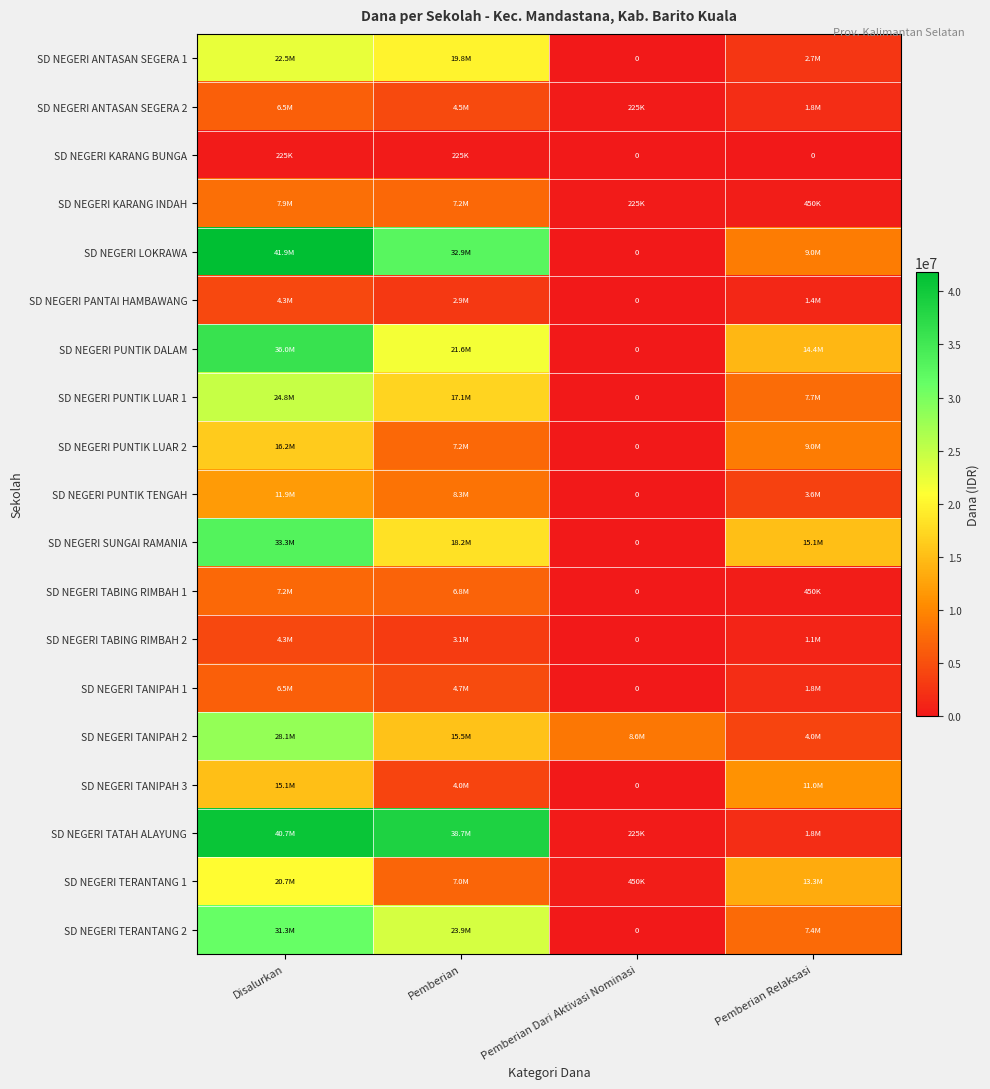

What is the greatest value displayed?

41850000